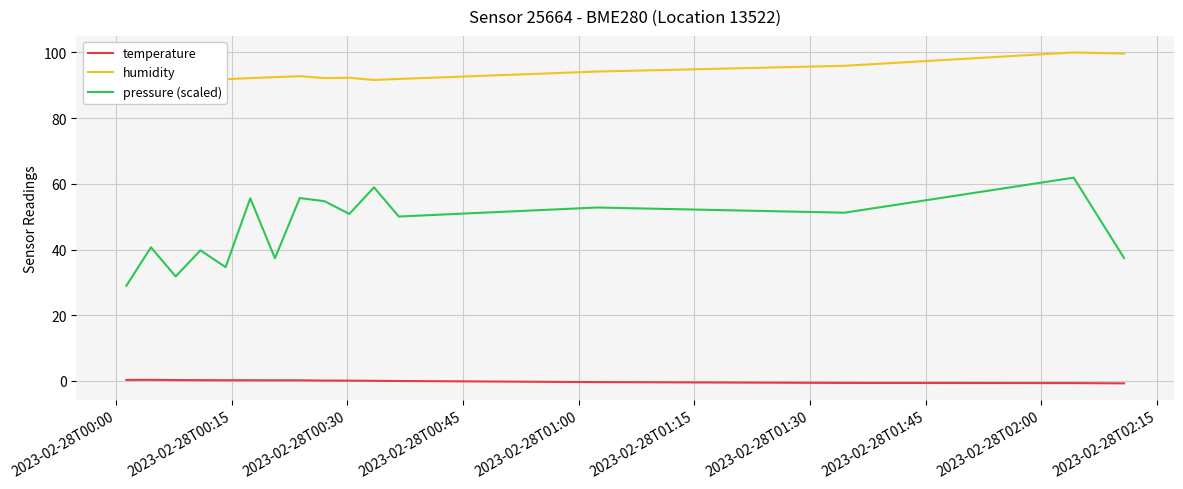

How many values in the pressure (scaled) series are below 50?

7